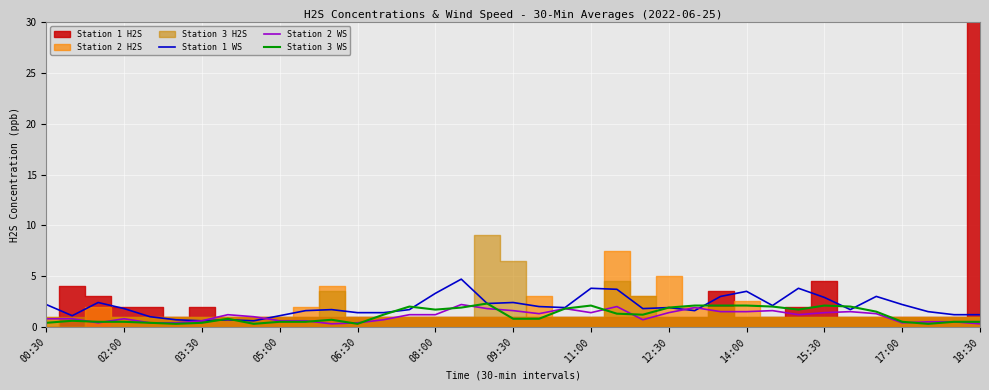

True or false: Station 1 WS has a value of 0.7 at 00:30.

False